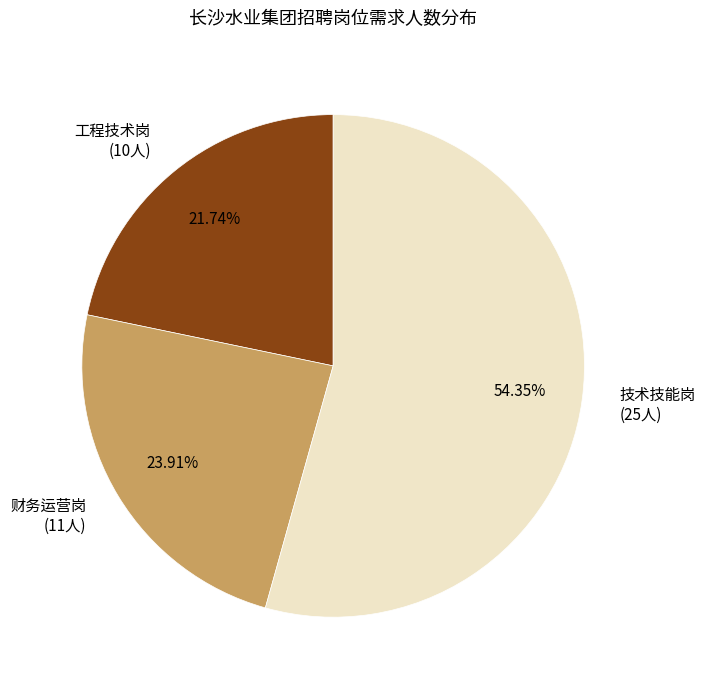

Which has a higher value, 技术技能岗 (25人) or 财务运营岗 (11人)?

技术技能岗 (25人)